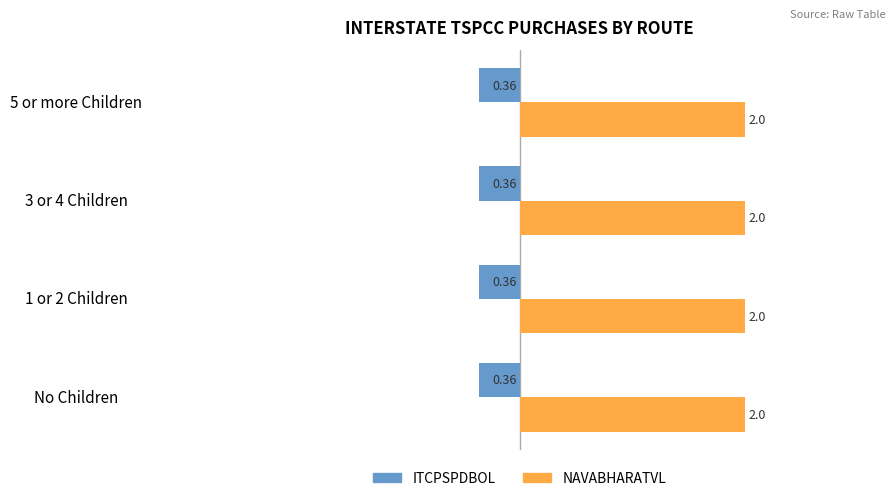

Is the value of NAVABHARATVL at 1 or 2 Children greater than the value of ITCPSPDBOL at 3 or 4 Children?

Yes